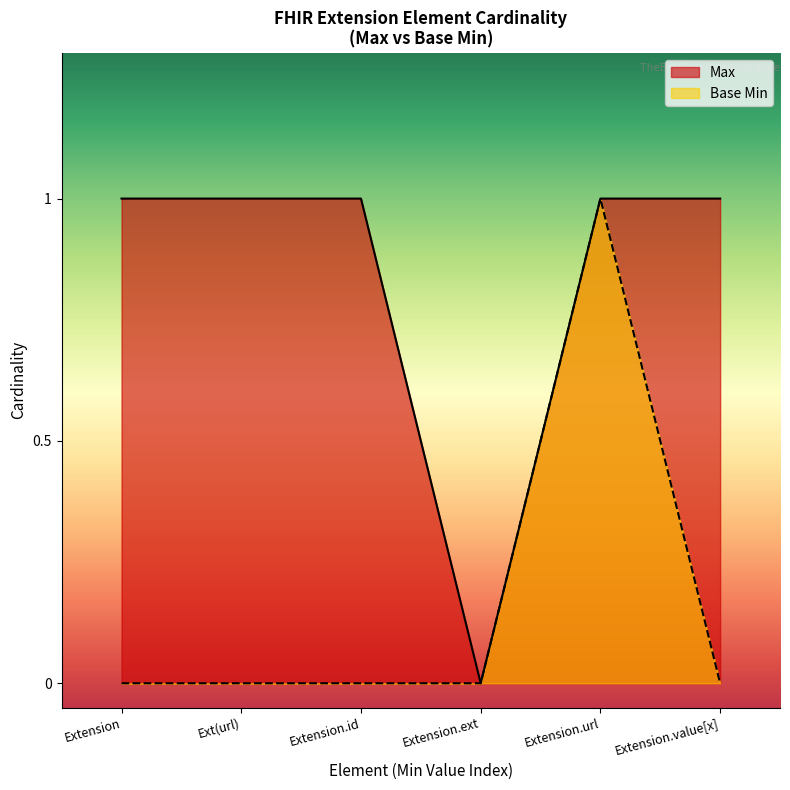

List the series in order of their peak value, highest first.

Max, Base Min